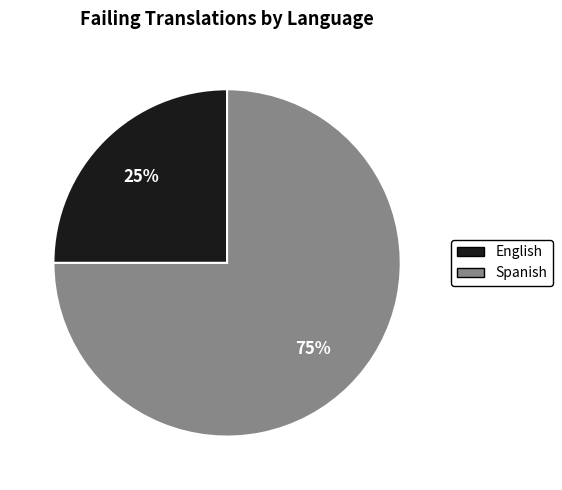

Which slice is the smallest?

English